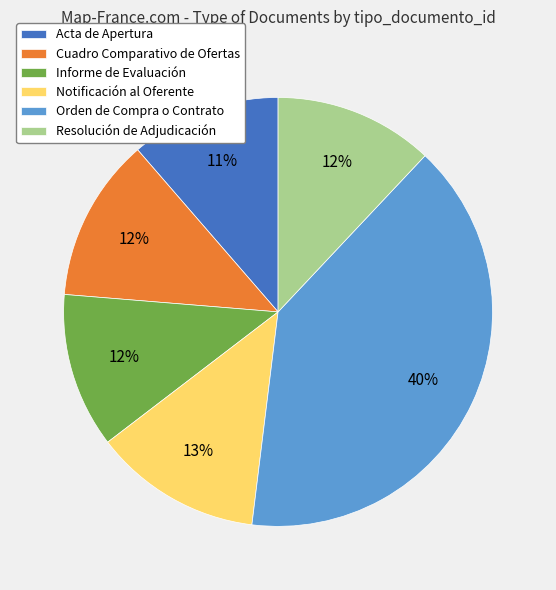

Count the number of slices in the pie.

6